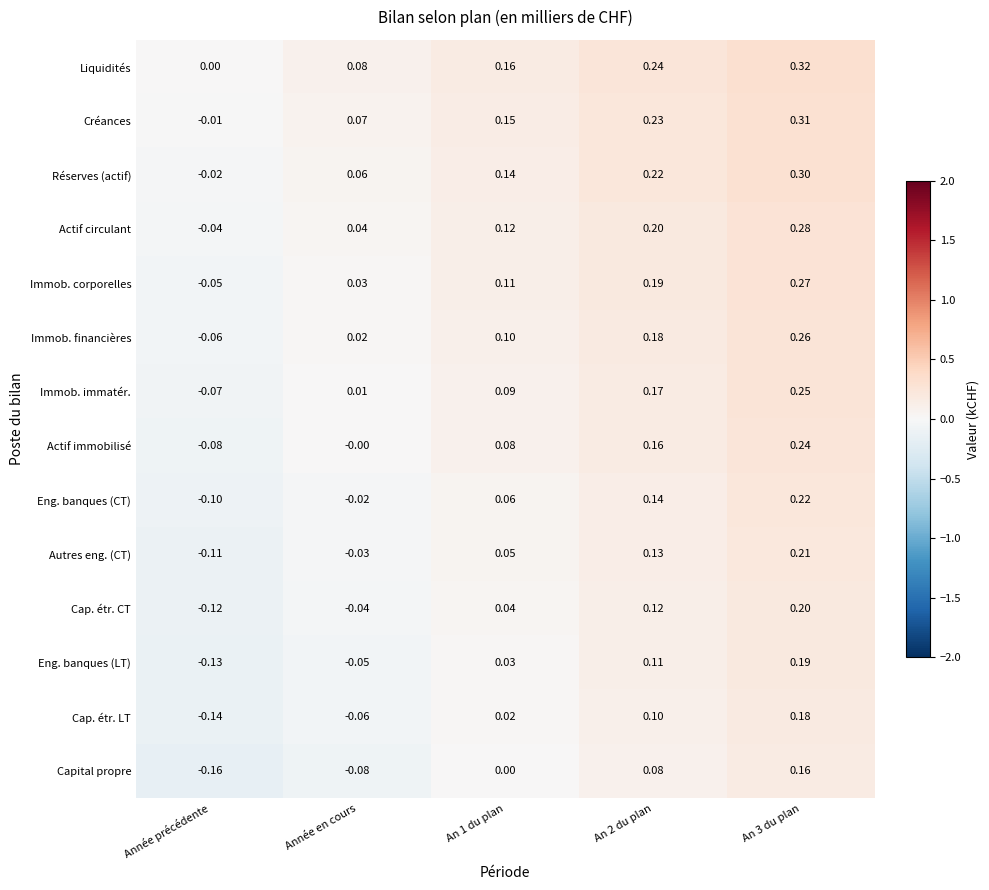

Count the number of categories in the chart.

5